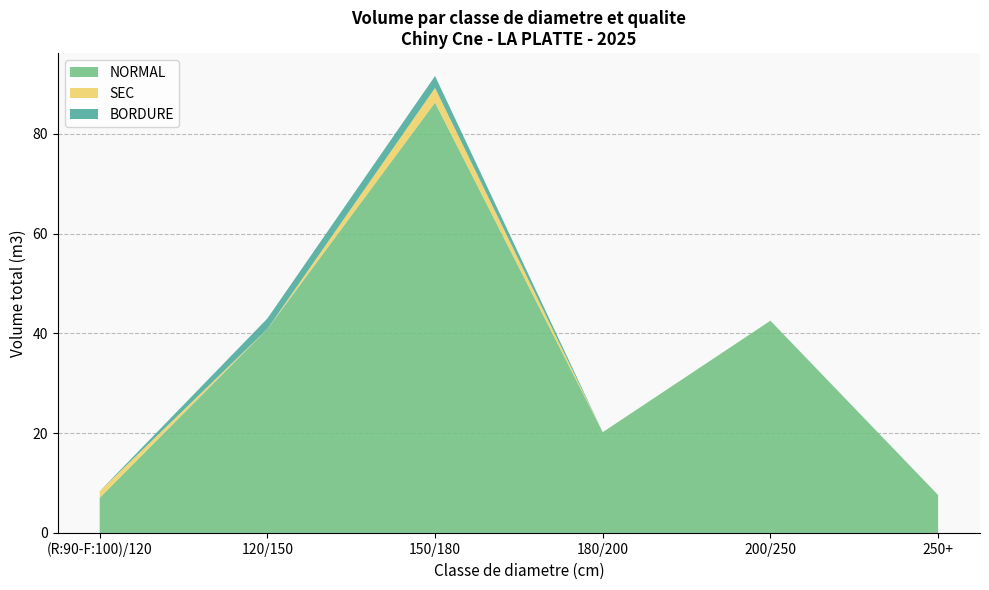

What value does the NORMAL series have at 180/200?

20.2